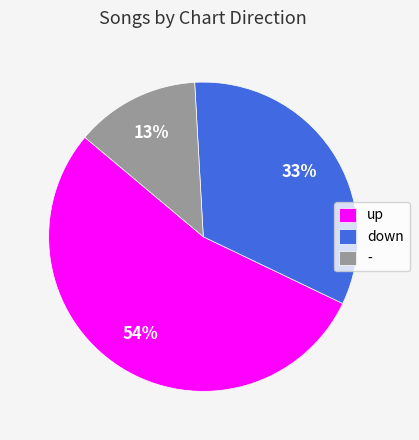

To the nearest percent, what is the average slice percentage?

33%